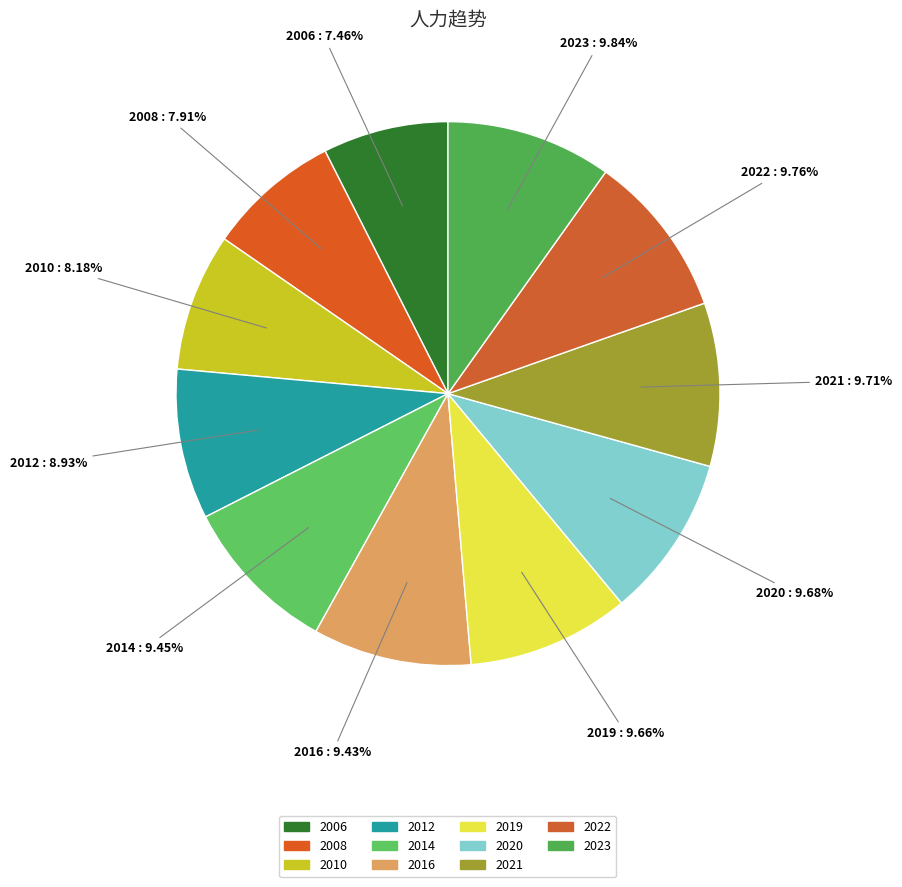

Count the number of slices in the pie.

11